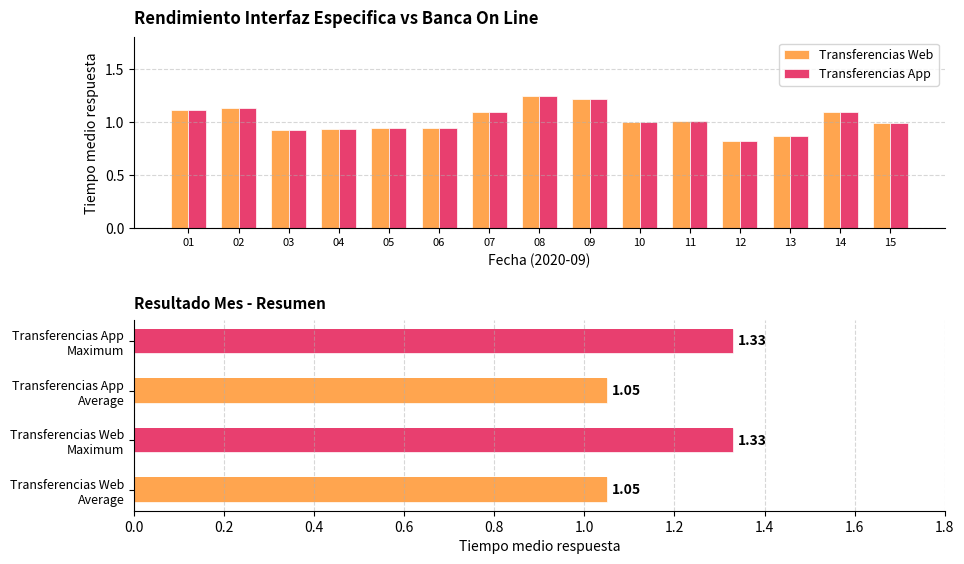

What is the minimum value shown in the chart?

0.8